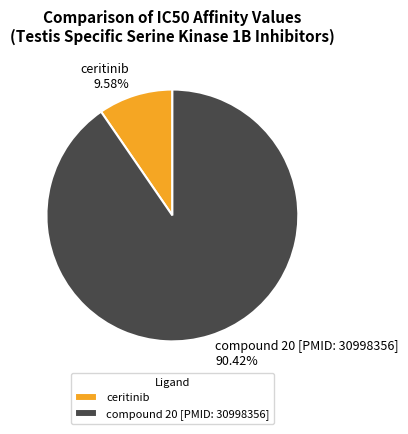

The compound 20 [PMID: 30998356] slice represents 99% of the pie. True or false?

False